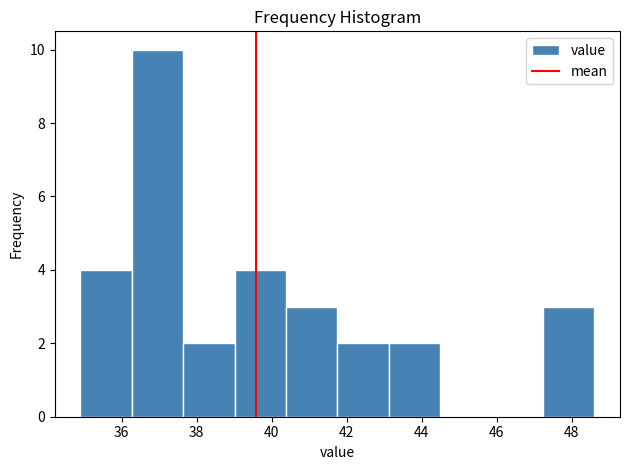

Reading left to right, transcribe this chart: for each bar, give the range it covers on the x-axis and its height. Neither the bar edges nor the heights are printed on the chart, so give them approximately, as read against the axes.

35.0 to 36.2: 4
36.2 to 37.6: 10
37.6 to 39.0: 2
39.0 to 40.4: 4
40.4 to 41.8: 3
41.8 to 43.2: 2
43.2 to 44.4: 2
44.4 to 45.8: 0
45.8 to 47.2: 0
47.2 to 48.6: 3